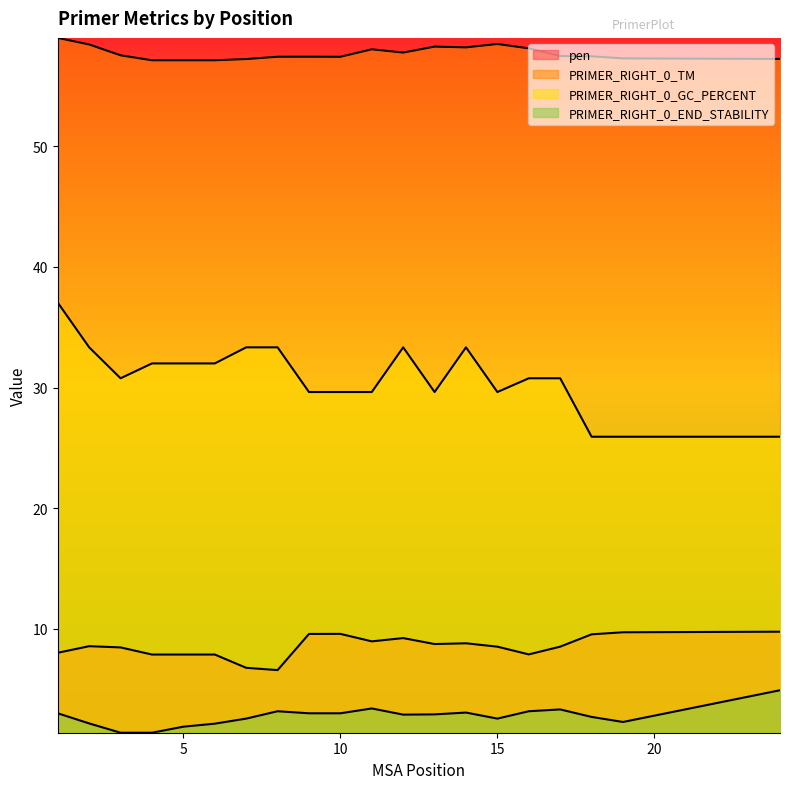

How many data points in PRIMER_RIGHT_0_END_STABILITY are less than 2?

3